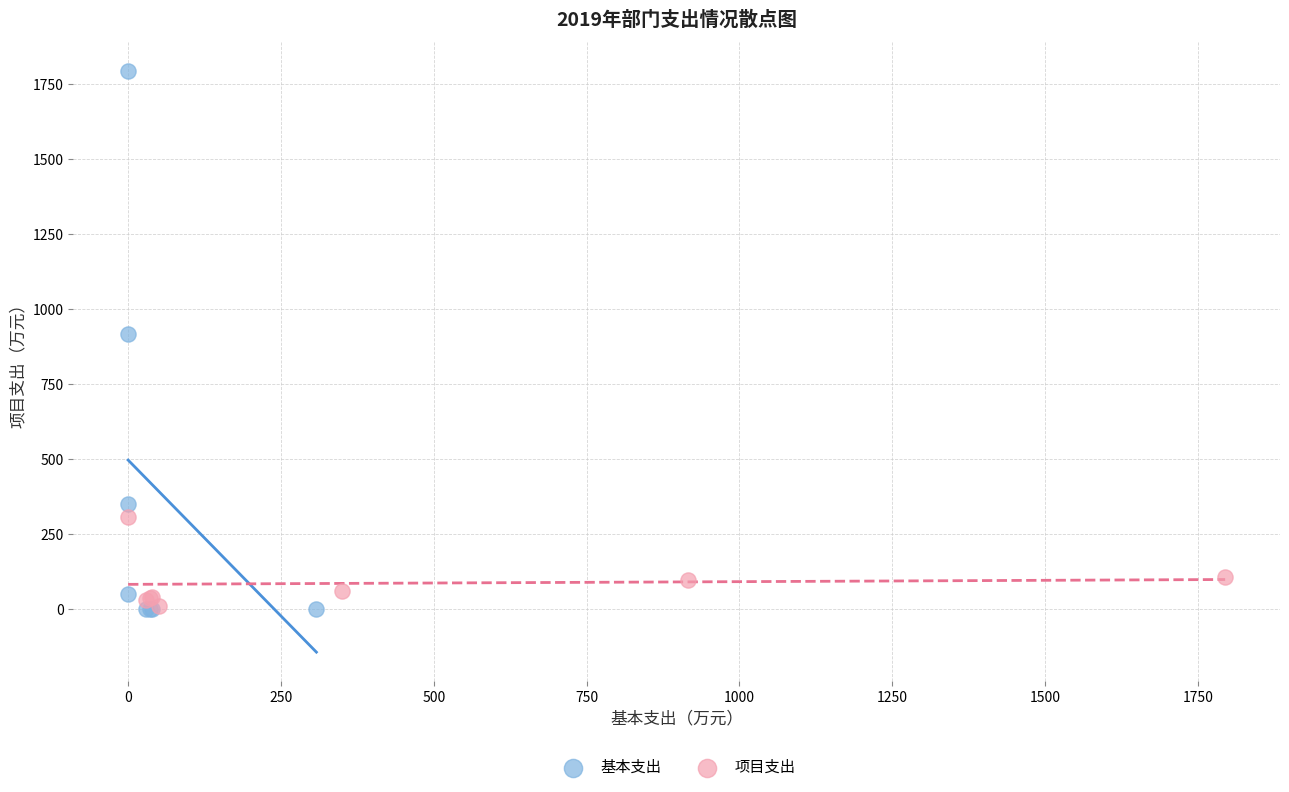

Which series has the largest Y range (max minus min)?

基本支出